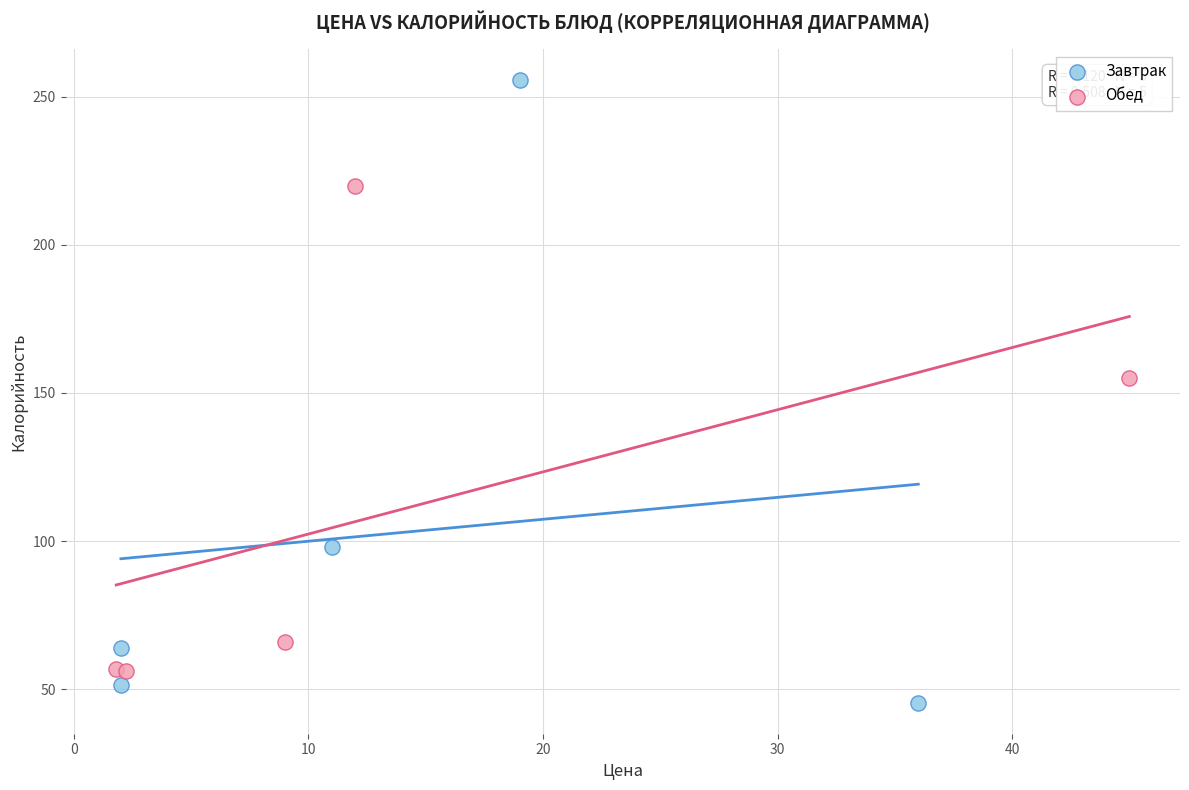

Which series reaches the maximum Y coordinate?

Завтрак